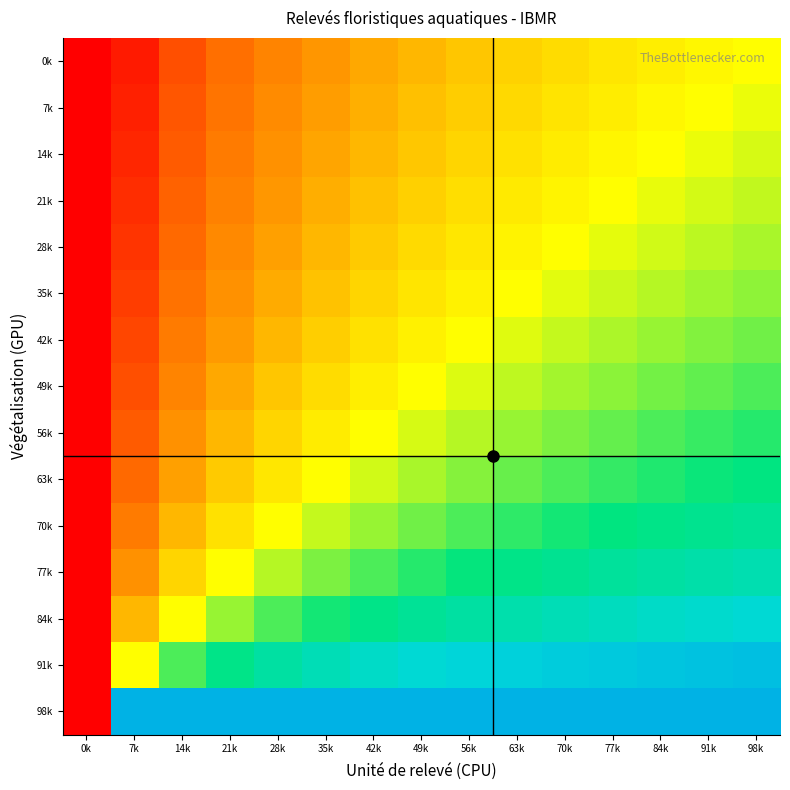

Which series has the largest total across all categories?

98k